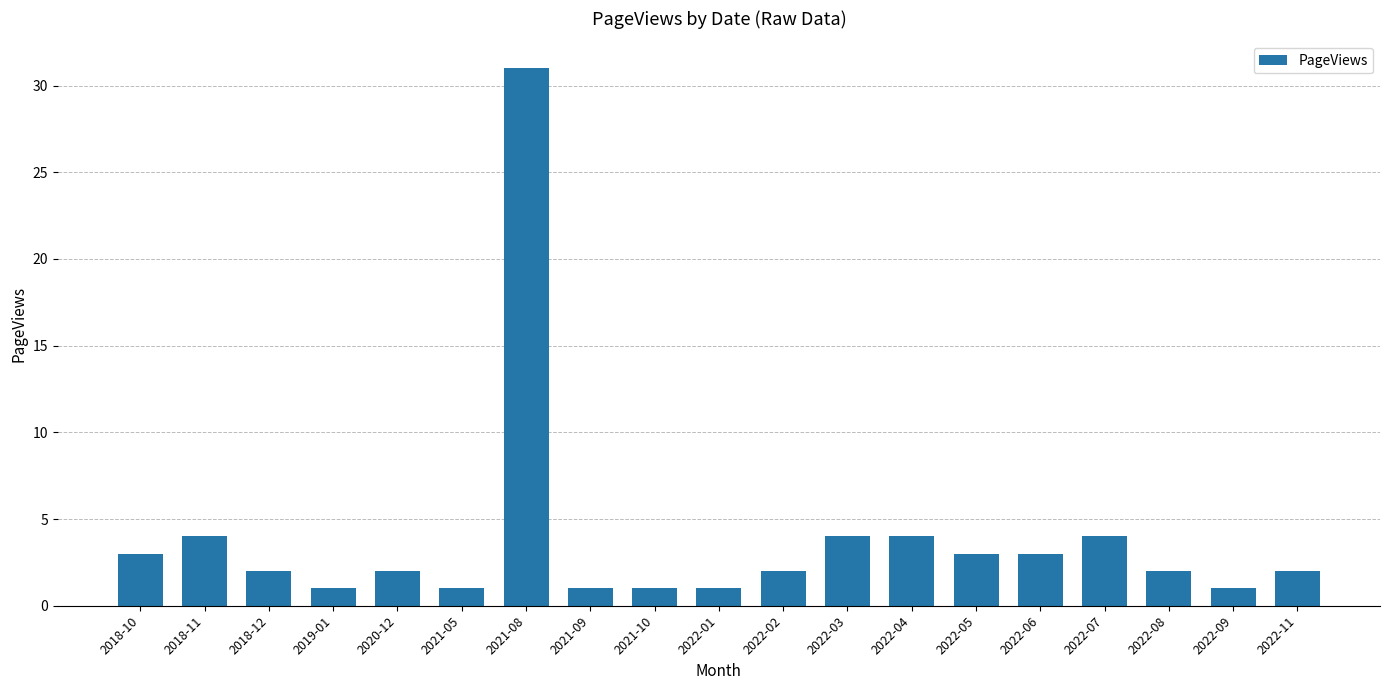

Reading right to left, extract all data points from this chart.

2	1	2	4	3	3	4	4	2	1	1	1	31	1	2	1	2	4	3